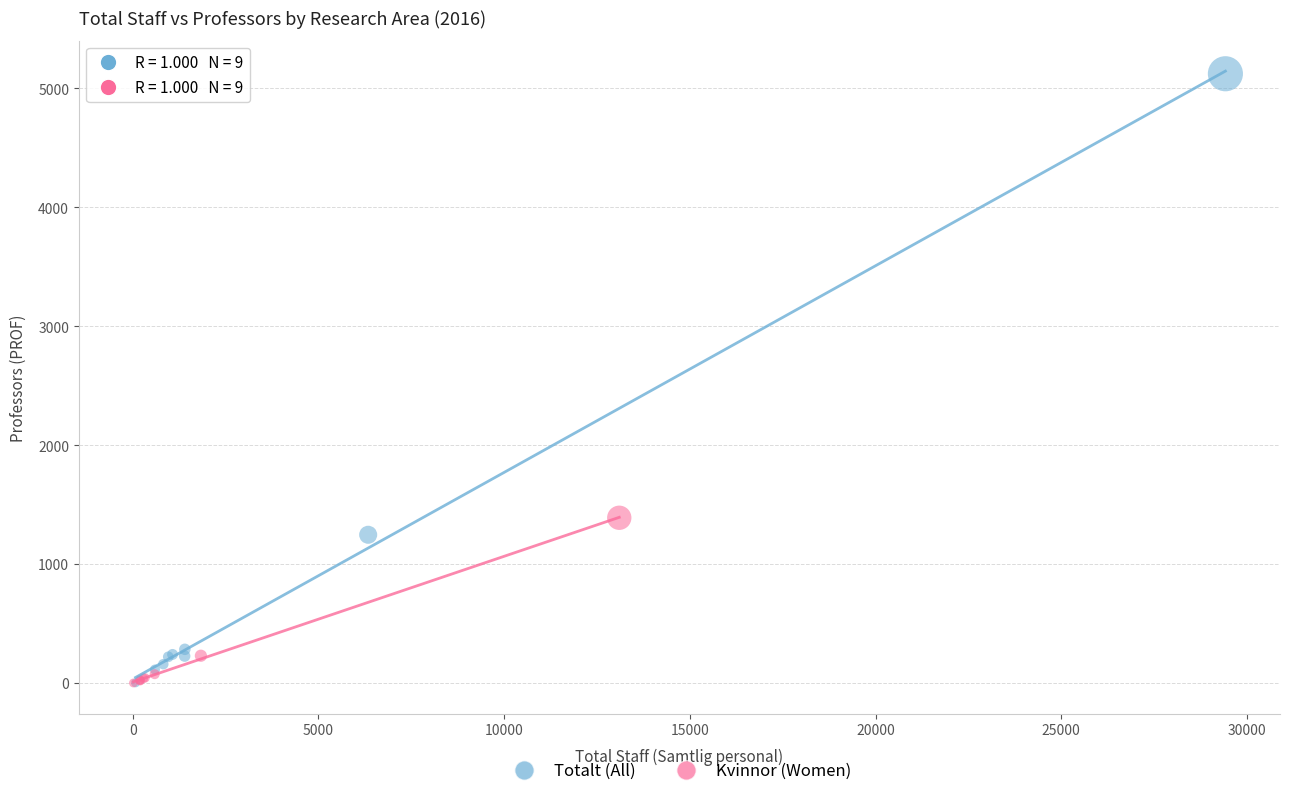

Which series has the widest spread of Y values?

Totalt (All)